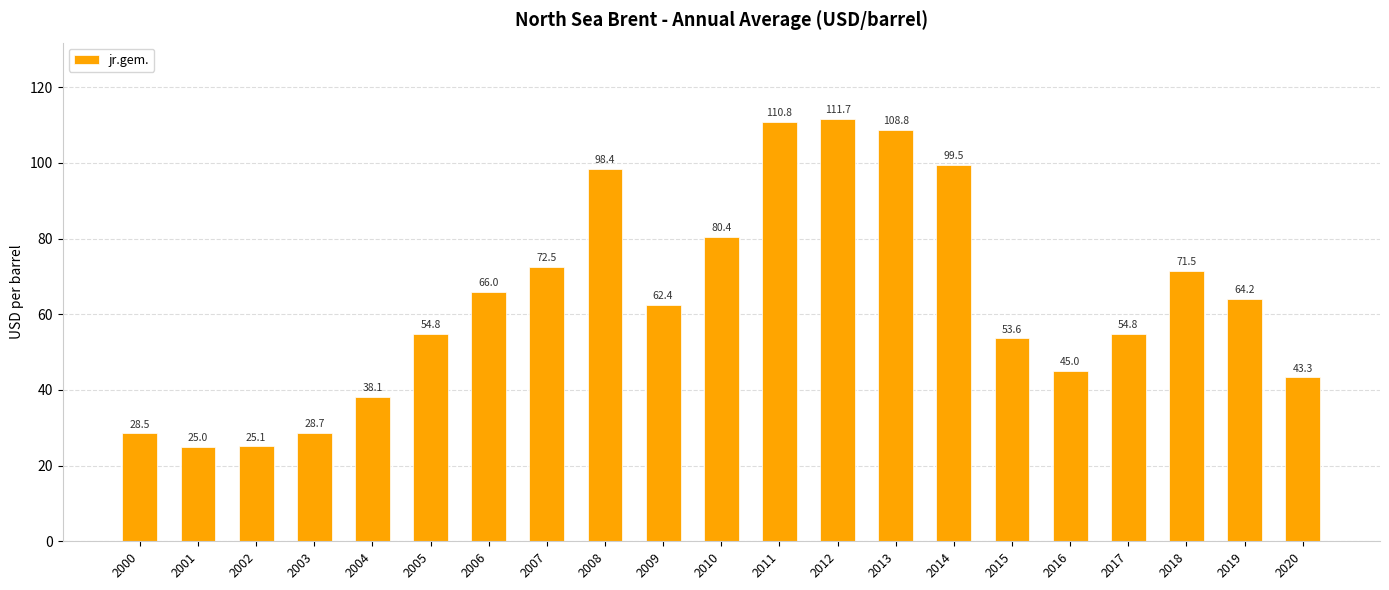

What is the value of the 20th bar from the left?

64.2